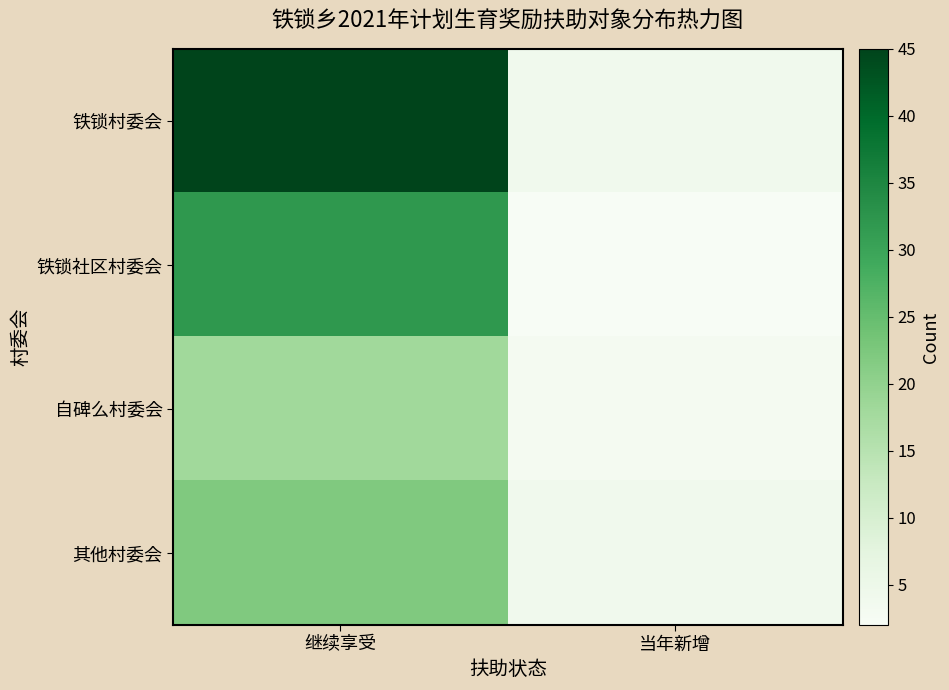

Which category has the lowest value across all series?

当年新增